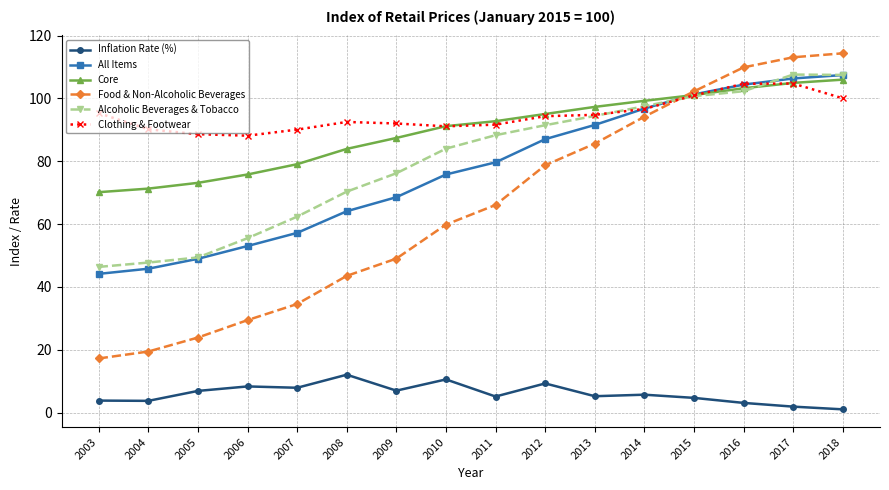

True or false: All Items and Inflation Rate (%) intersect in this chart.

False